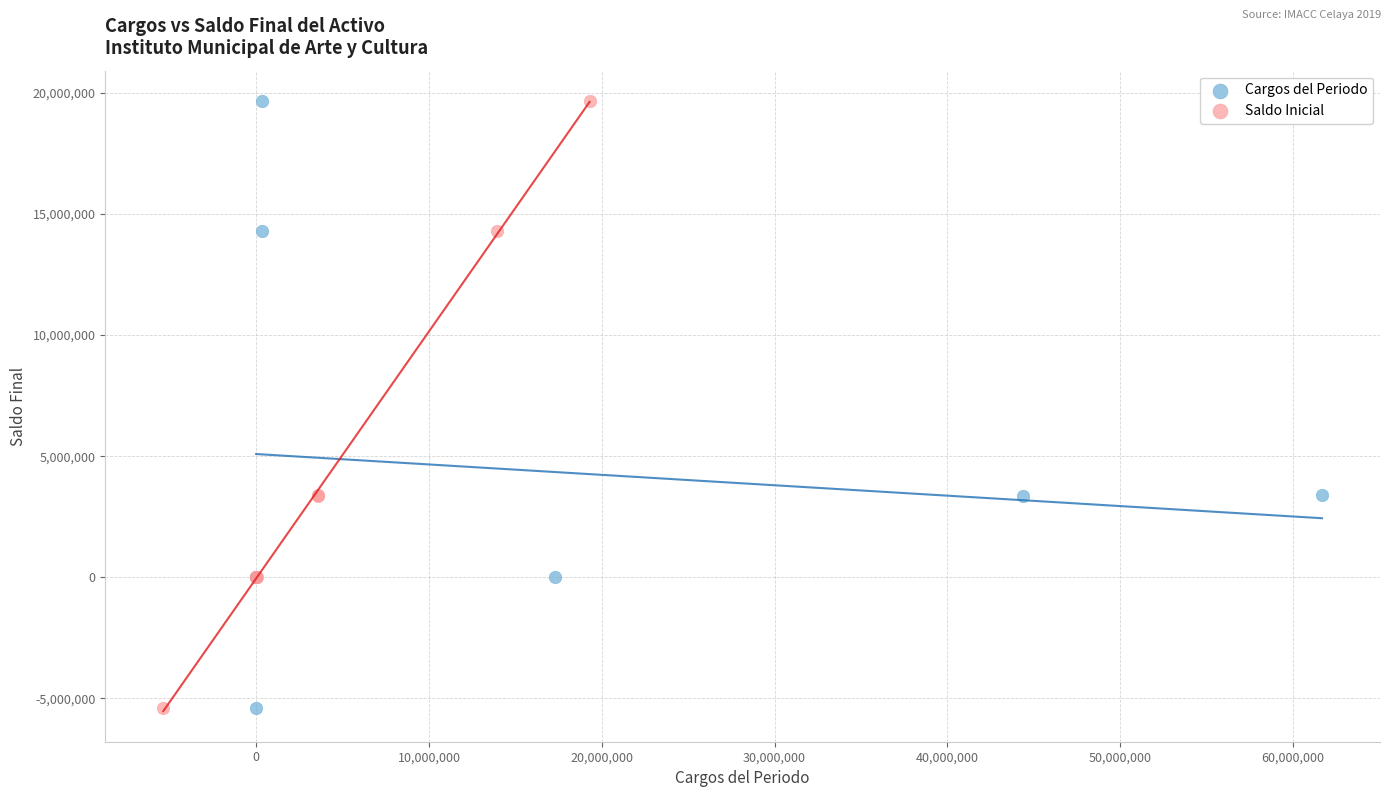

What are all the series names shown in the legend?

Cargos del Periodo, Saldo Inicial